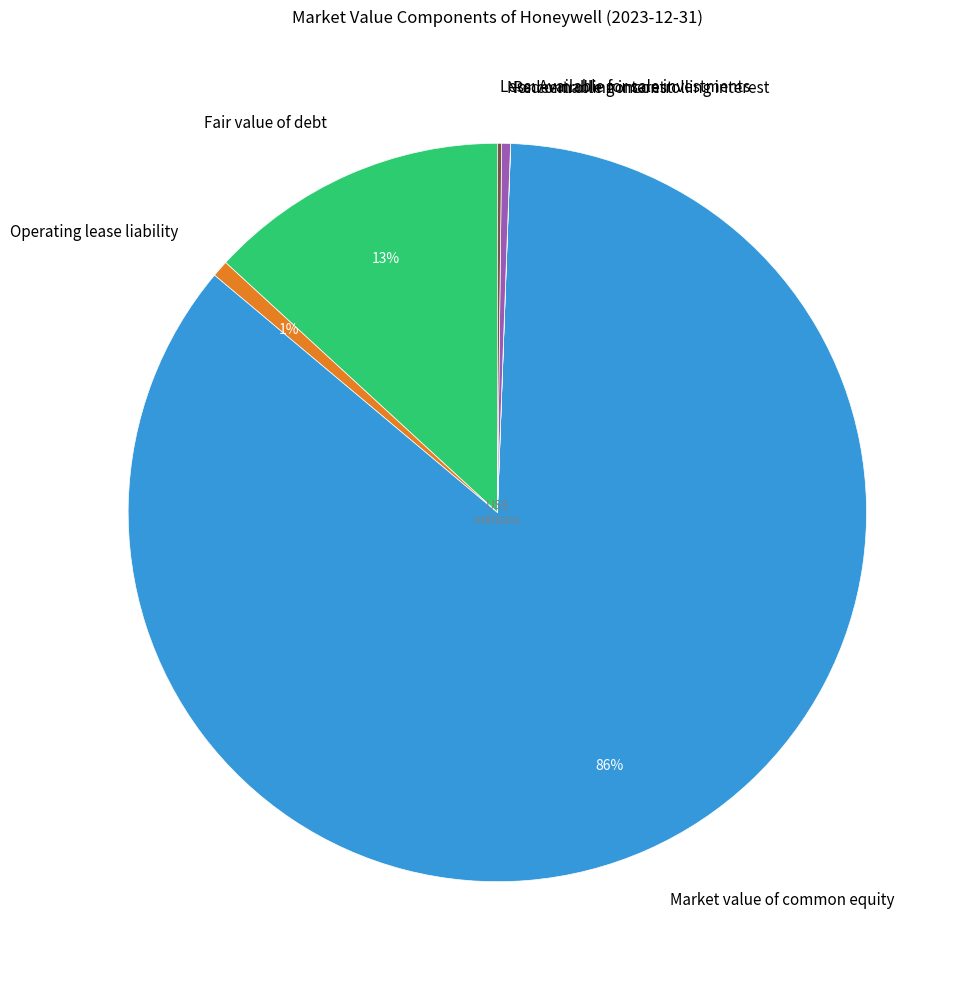

To the nearest percent, what is the combined percentage of Noncontrolling interest and Market value of common equity?

86%